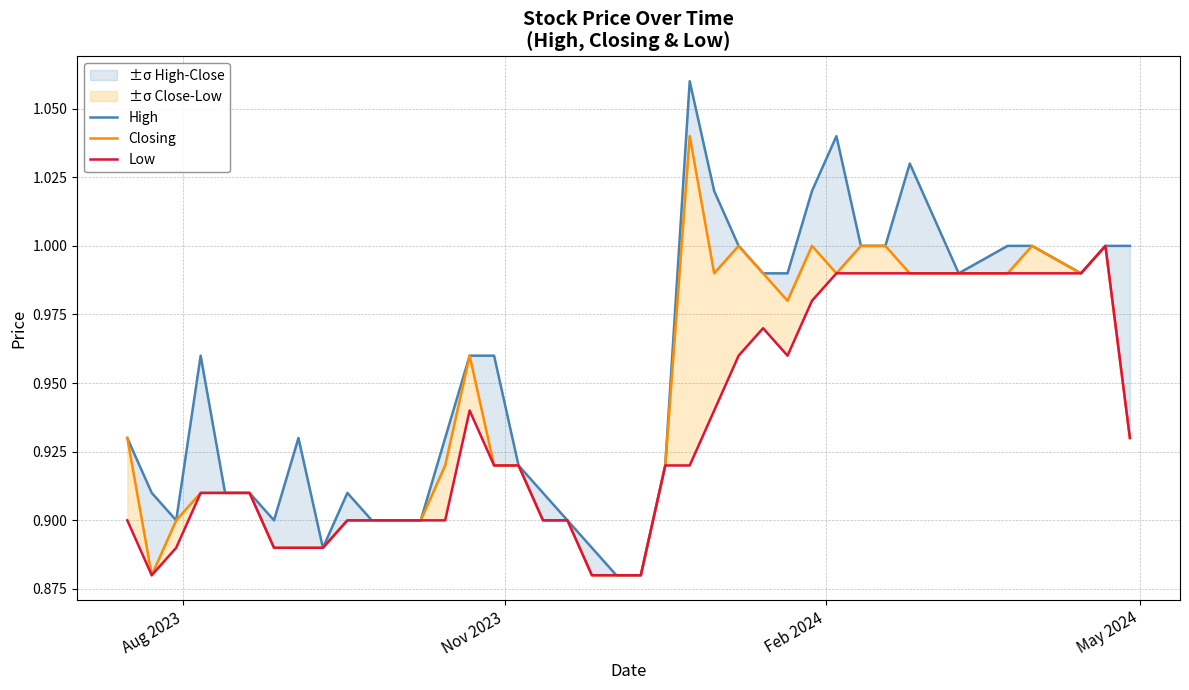

True or false: Closing has a value of 1.6 at 6.

False